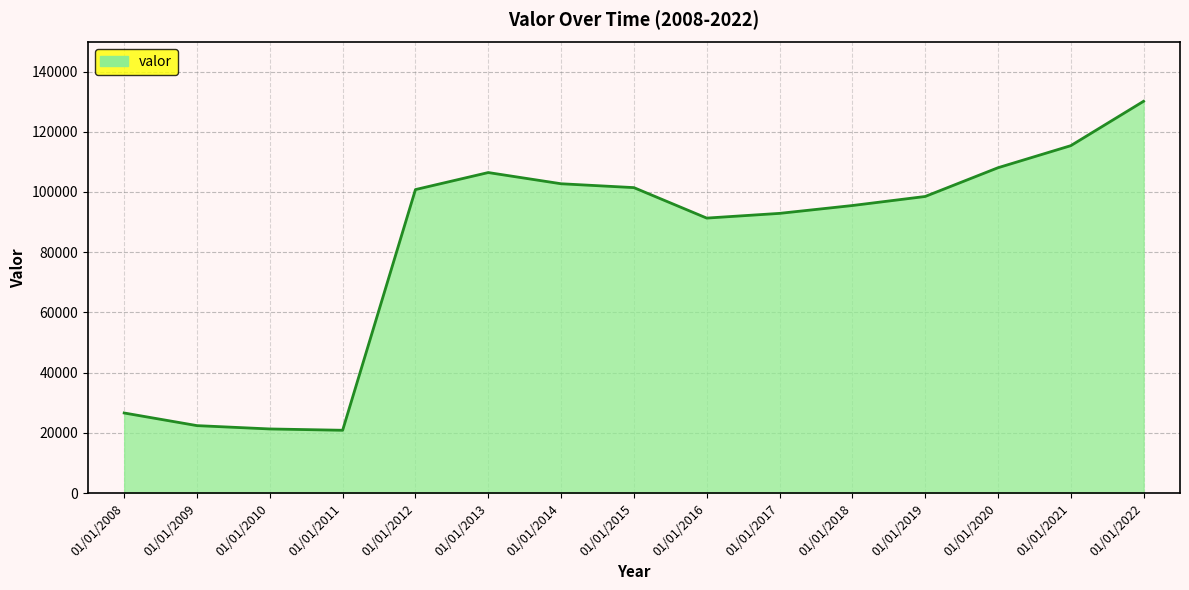

Which has a higher value, 01/01/2012 or 01/01/2008?

01/01/2012